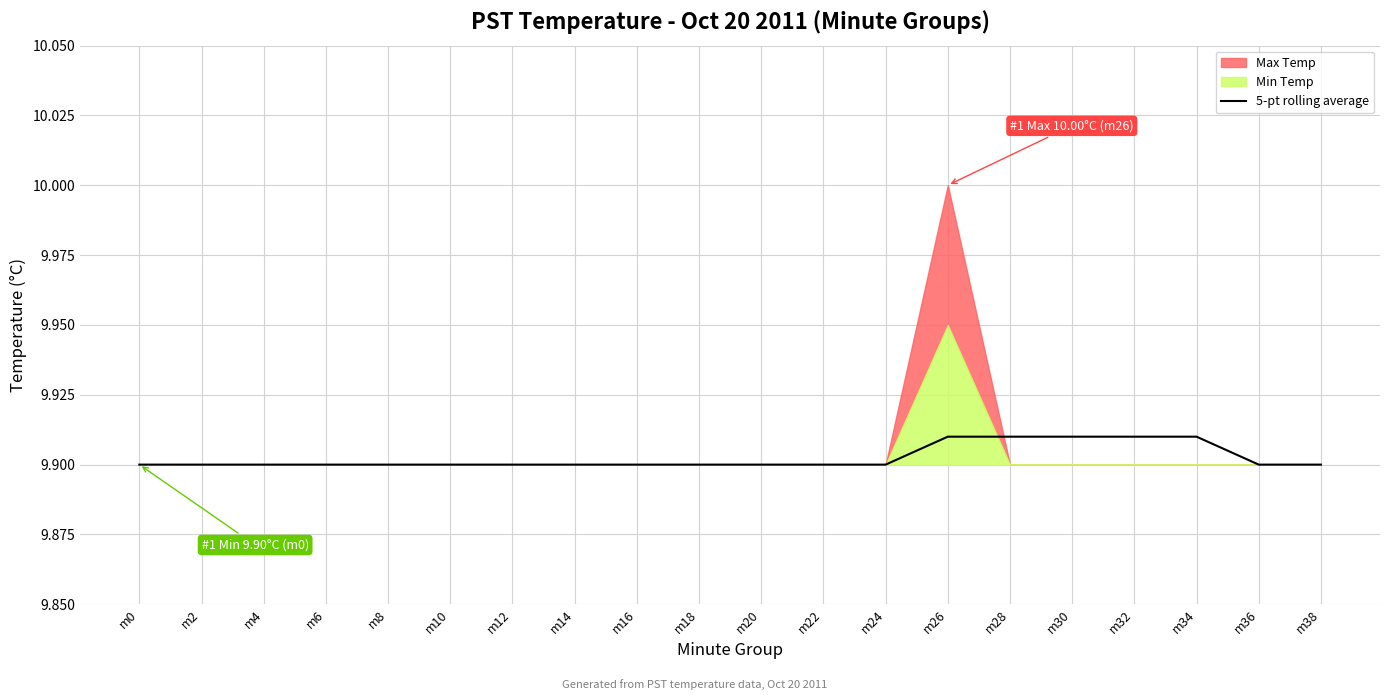

What is the ratio of the value at m16 to the value at m34?

1.0